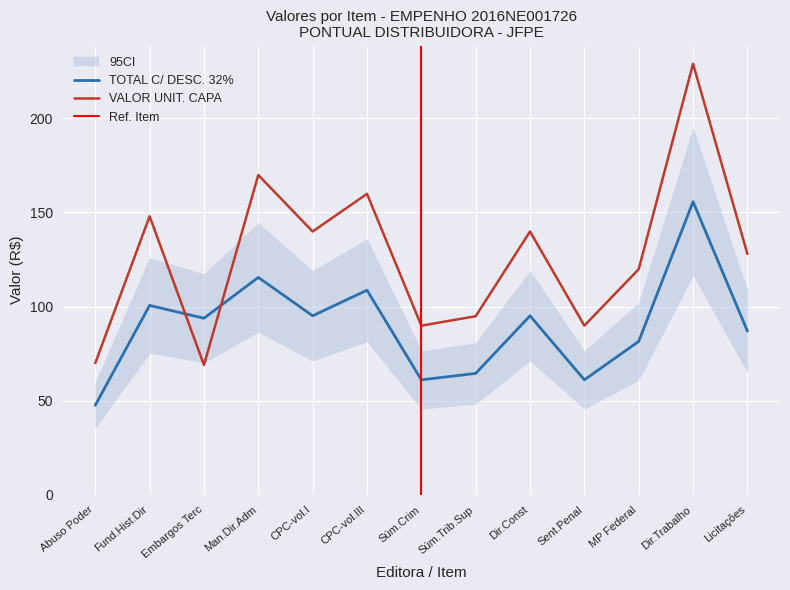

True or false: VALOR UNIT. CAPA has a value of 148.0 at Fund.Hist.Dir.

True